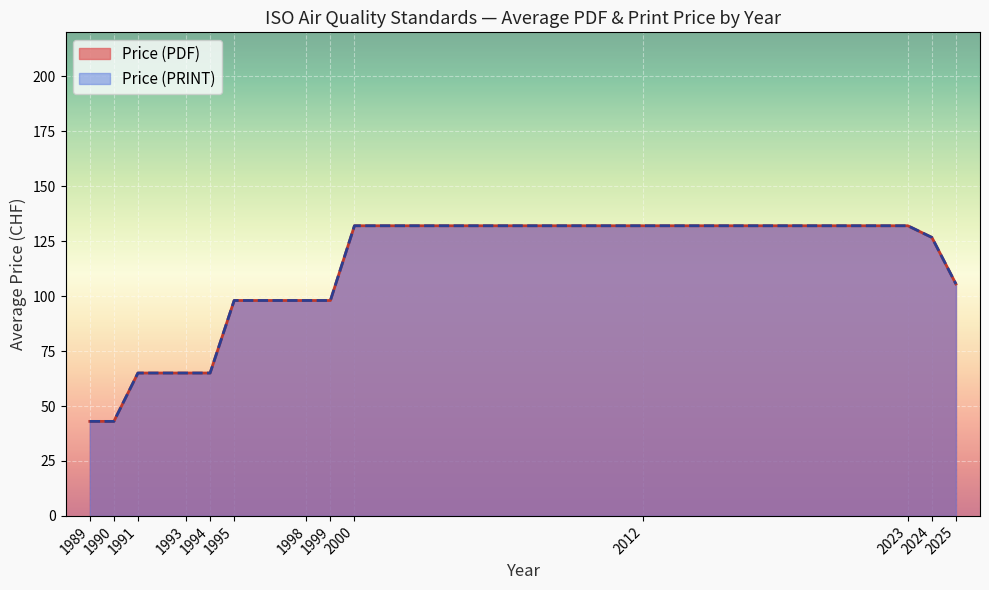

Does the chart display data point markers on the line(s)?

No